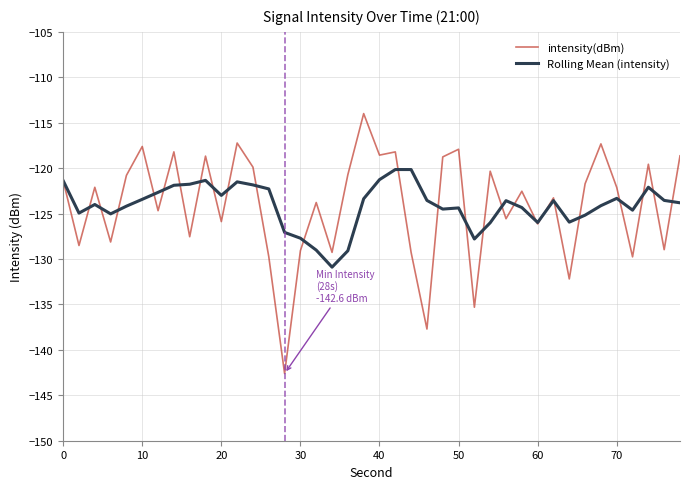

What is the highest value of the intensity(dBm) series?

-114.0